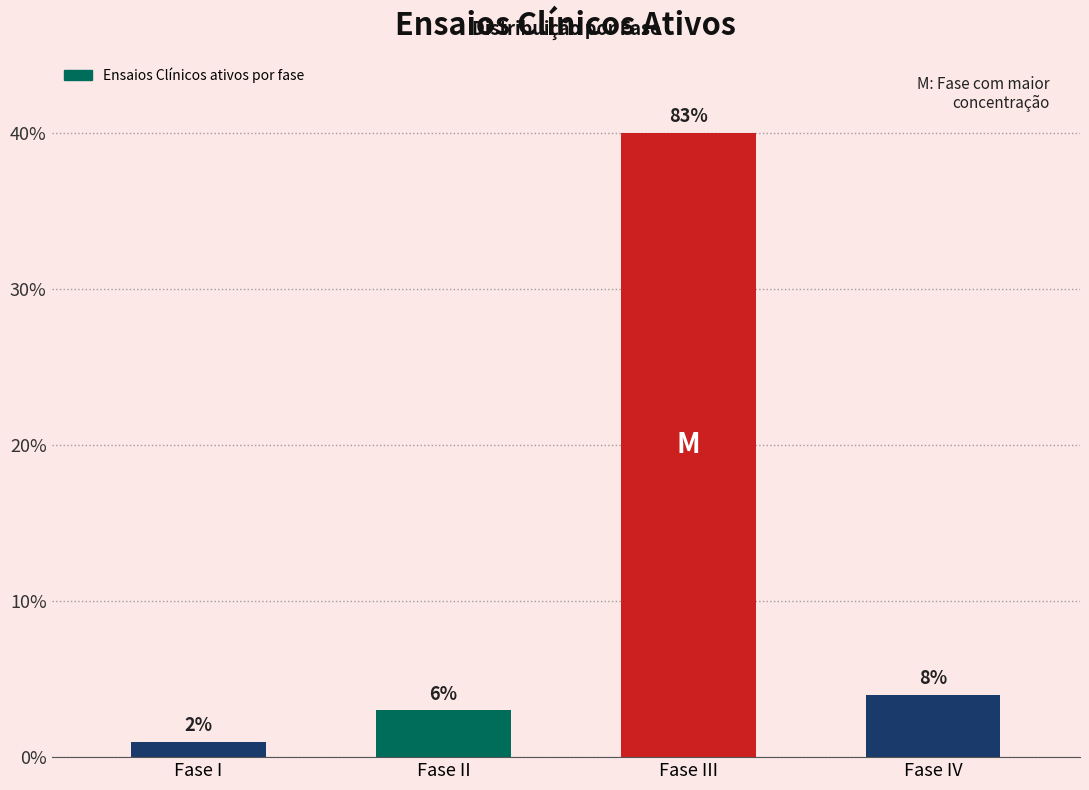

How many bars are there in total?

4